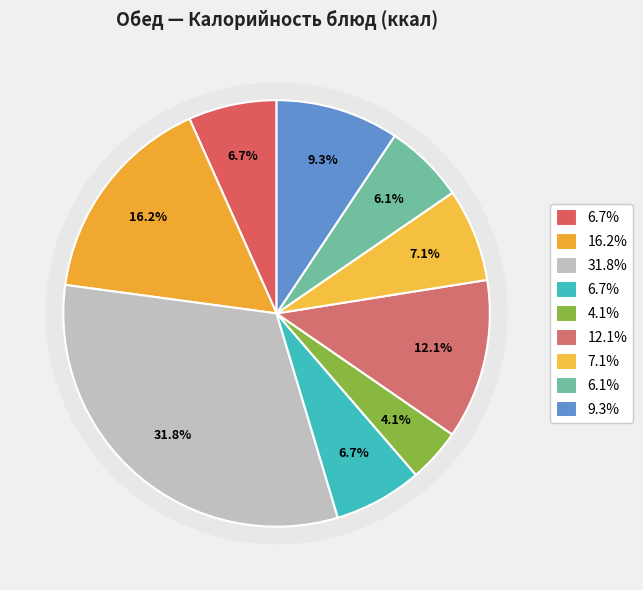

What is the largest slice in the pie chart?

Жаркое по домашнему